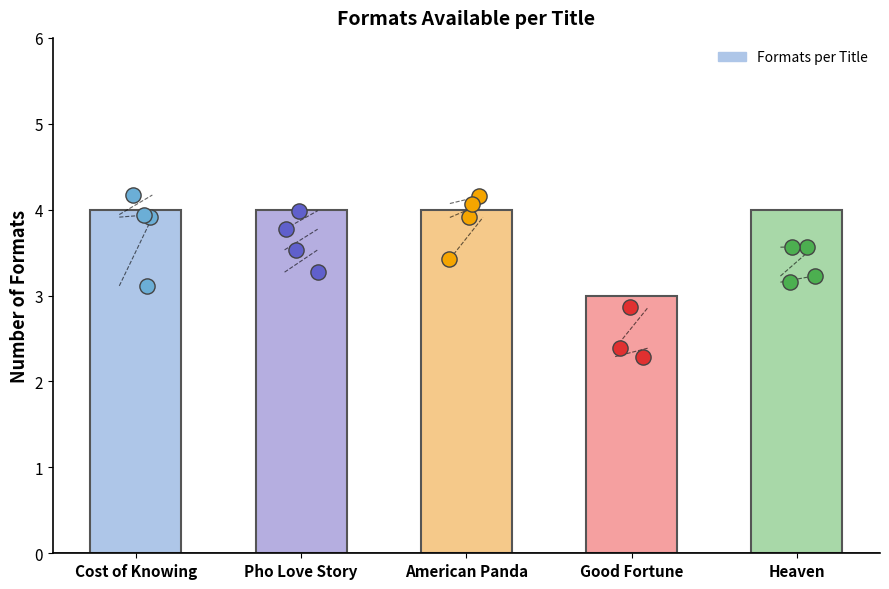

Approximately how many times larger is the value at American Panda compared to Heaven?

1.0